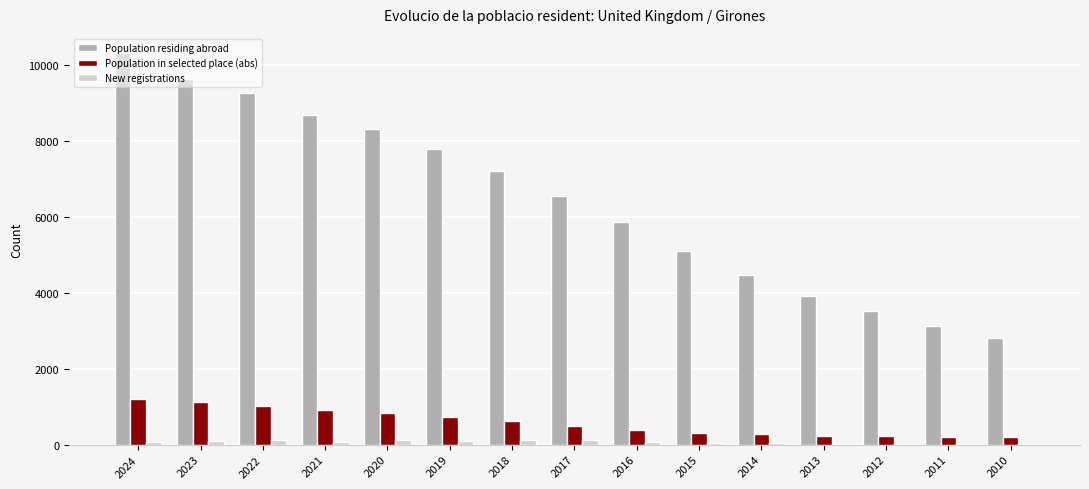

Is it true that Population residing abroad equals 7722 at 2015?

False